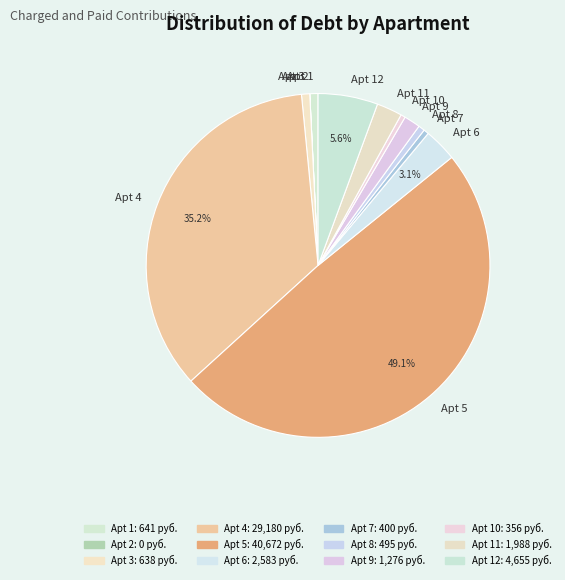

Combined, do Apt 11 and Apt 10 account for over 50%?

No